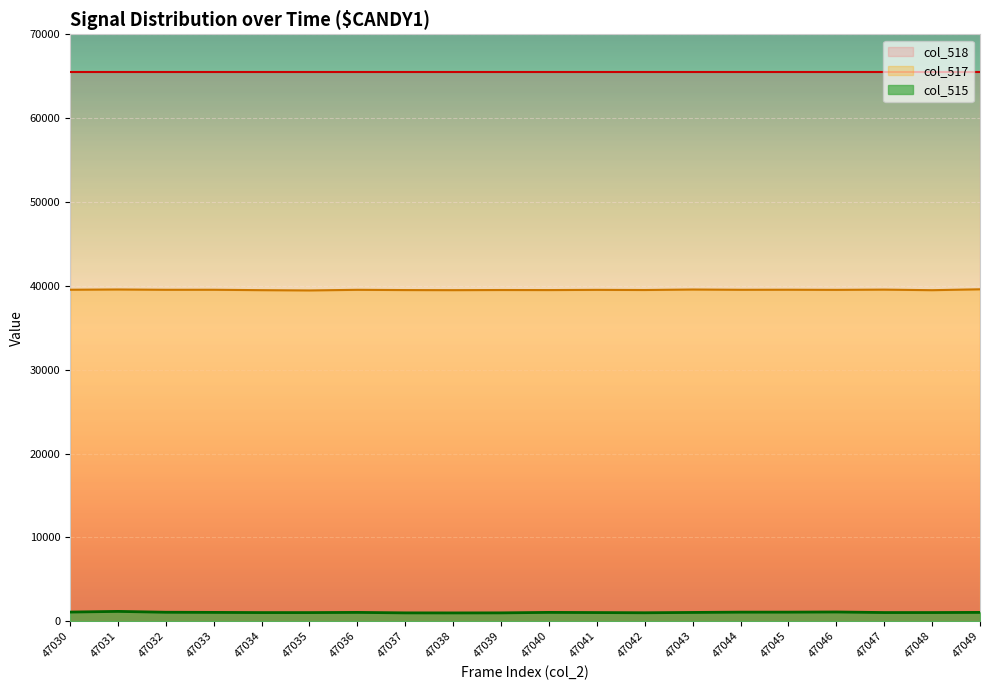

At which category does col_517 reach its first local peak?

47031